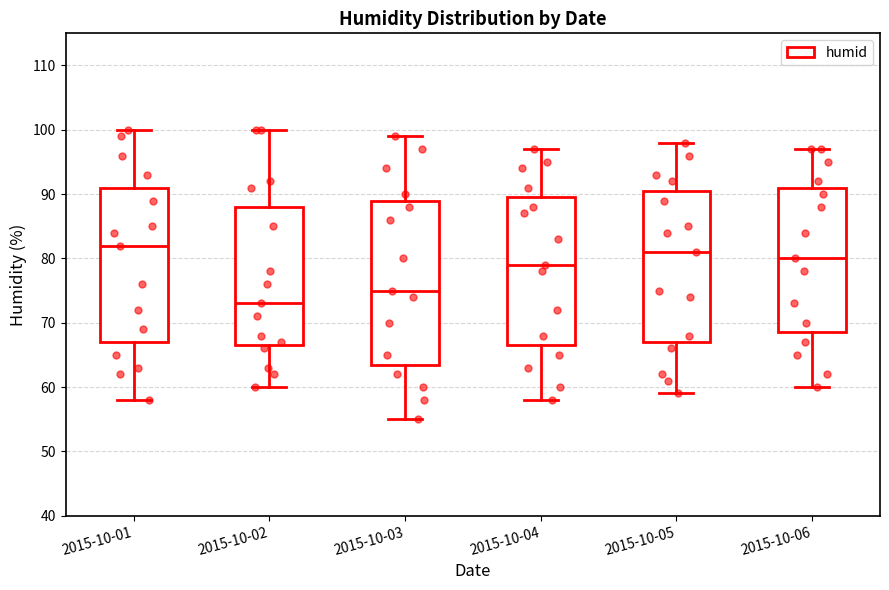

Comparing the boxes themselves (not the whiskers), which one is the tallest?

2015-10-03